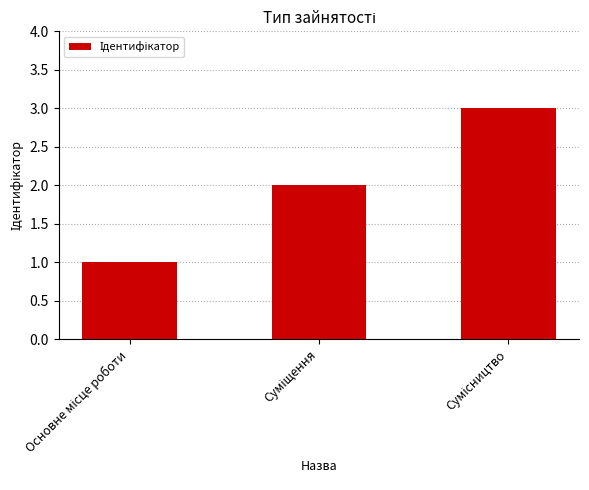

What is the greatest value displayed?

3